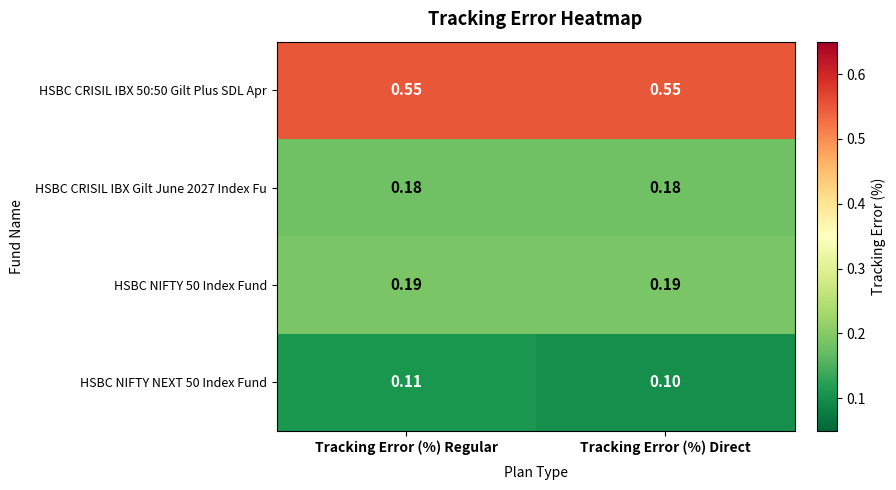

How many categories are shown in the chart?

2